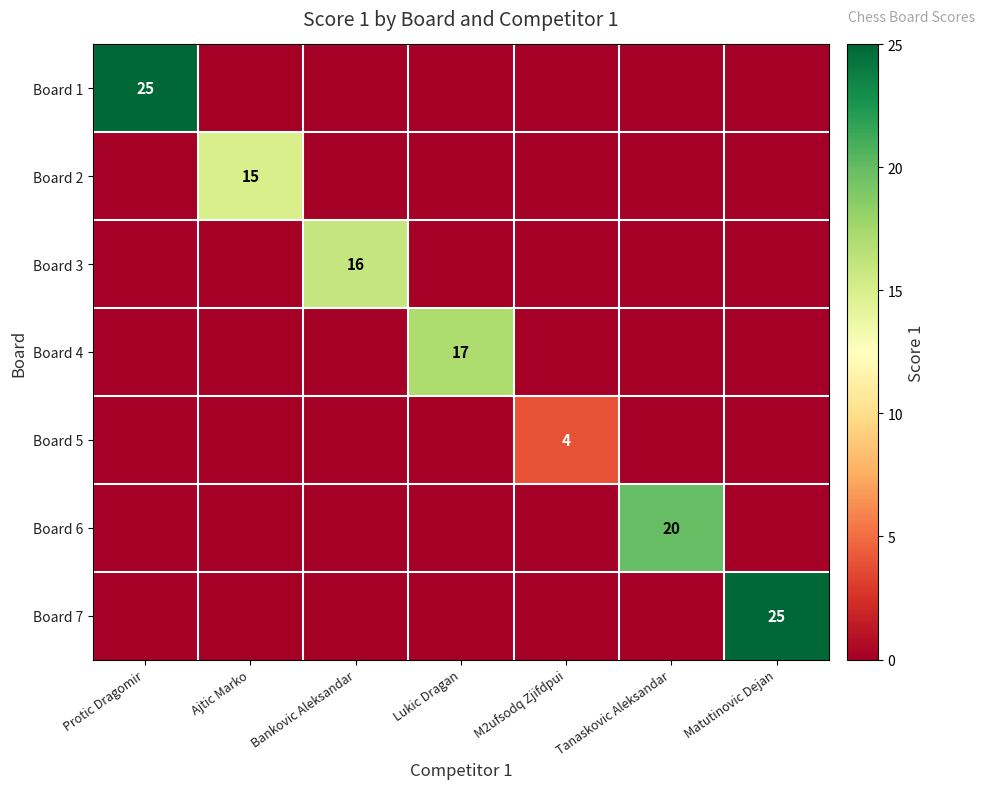

Is it true that Board 2 equals 23 at Ajtic Marko?

False